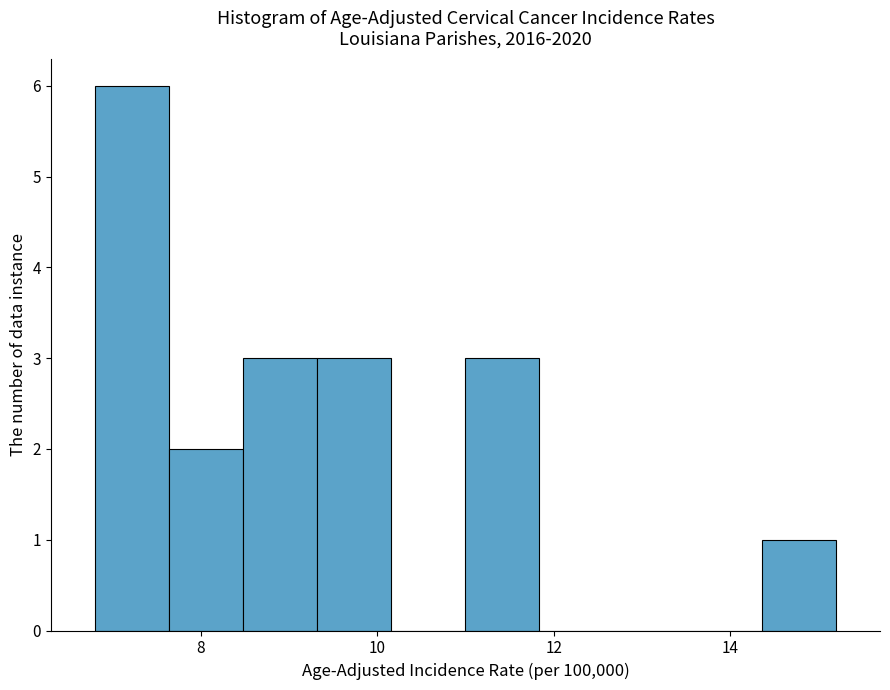

What is the height of the bar covering 7.64 to 8.48 on the x-axis? Neither the bar edges nor the heights are printed on the chart, so give them approximately, as read against the axes.

2